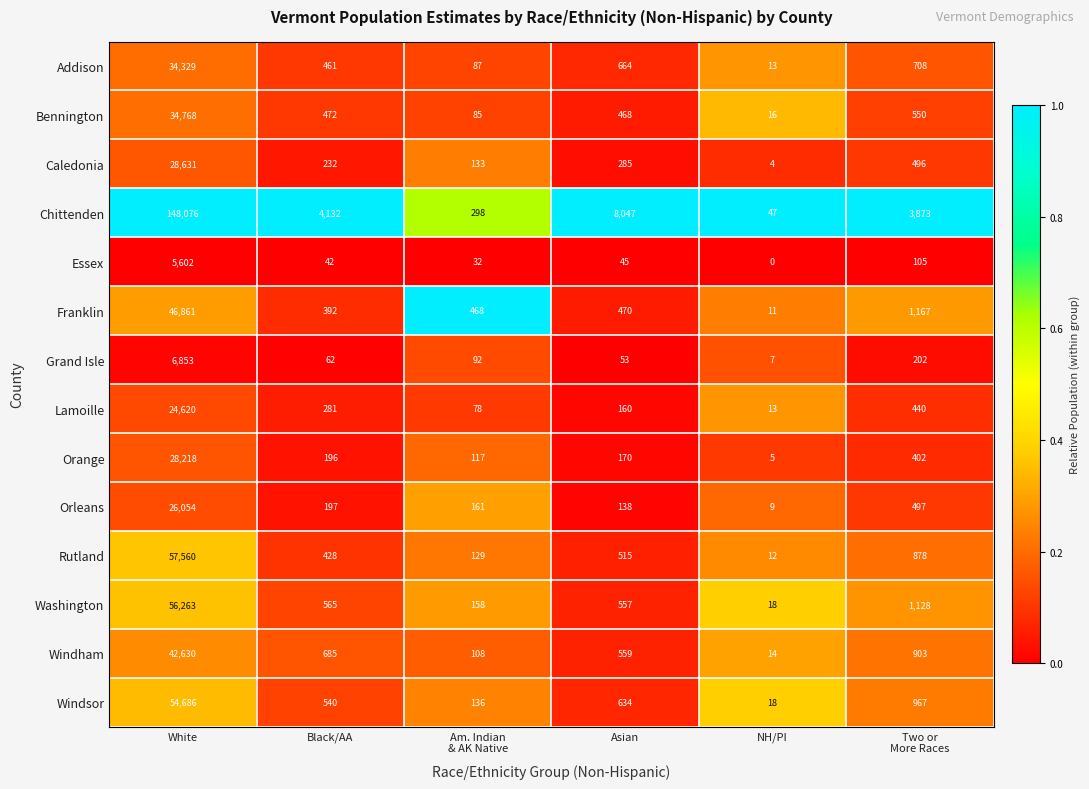

Rank the series by their maximum value, from highest to lowest.

Chittenden, Rutland, Washington, Windsor, Franklin, Windham, Bennington, Addison, Caledonia, Orange, Orleans, Lamoille, Grand Isle, Essex